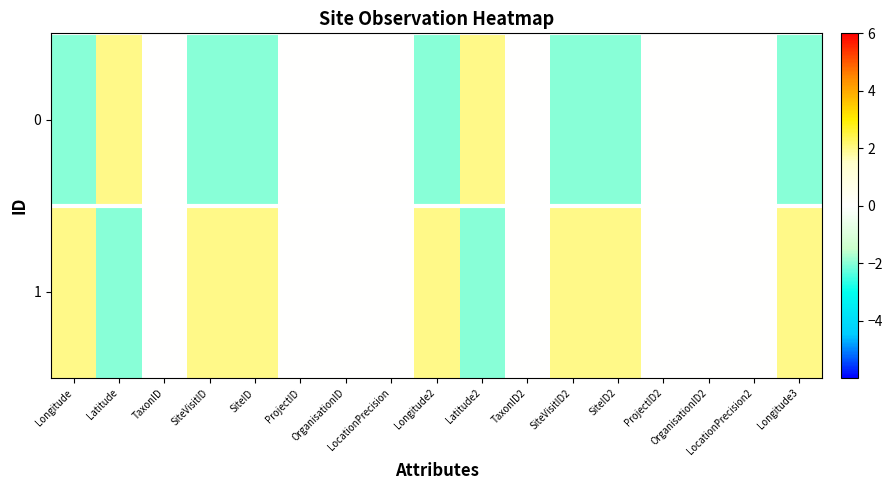

How many distinct data groups are displayed?

2